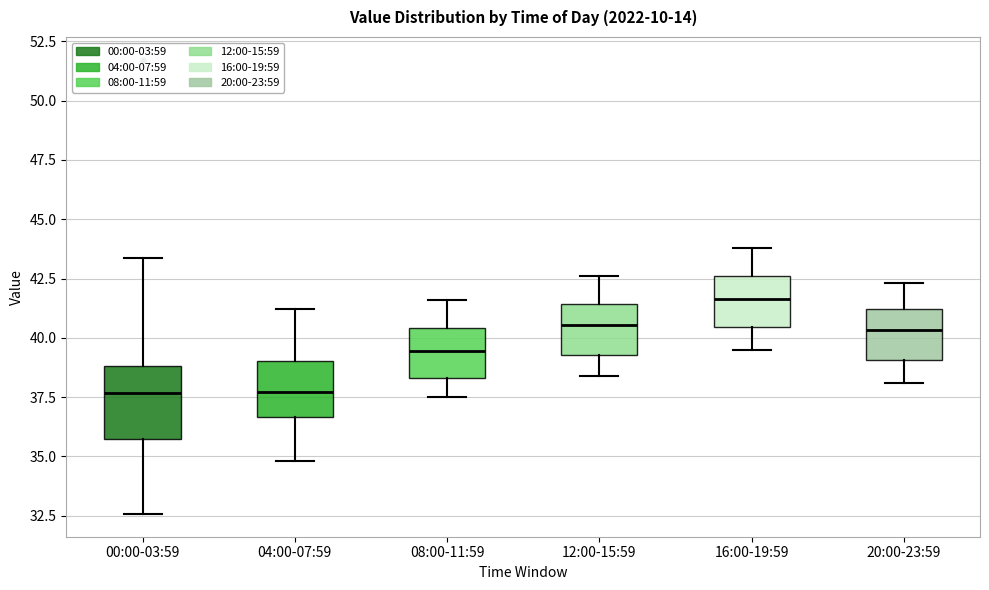

Reading left to right, read every box against the y-axis: the position of its median line, the range the box covers, and the ends of its whiskers. The values are not printed on the chart, so give them approximately, as read against the axis.

00:00-03:59: median 37.5, box 35.5 to 39.0, whiskers 32.5 to 43.5
04:00-07:59: median 37.5, box 36.5 to 39.0, whiskers 35.0 to 41.0
08:00-11:59: median 39.5, box 38.5 to 40.5, whiskers 37.5 to 41.5
12:00-15:59: median 40.5, box 39.5 to 41.5, whiskers 38.5 to 42.5
16:00-19:59: median 41.5, box 40.5 to 42.5, whiskers 39.5 to 44.0
20:00-23:59: median 40.5, box 39.0 to 41.0, whiskers 38.0 to 42.5